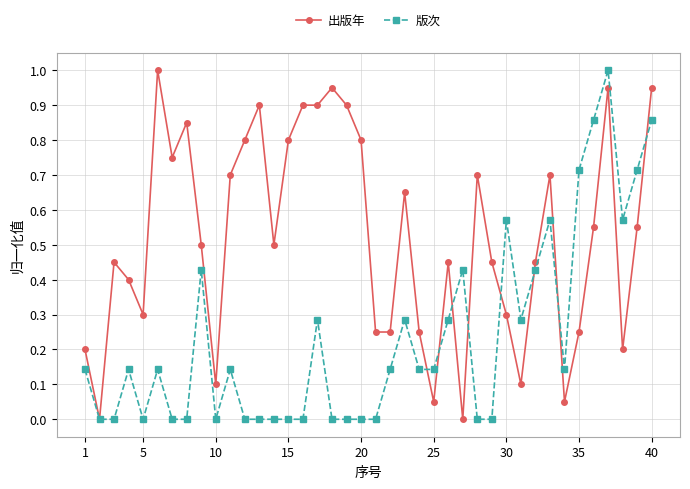

List the series in order of their overall mean, lowest first.

版次, 出版年